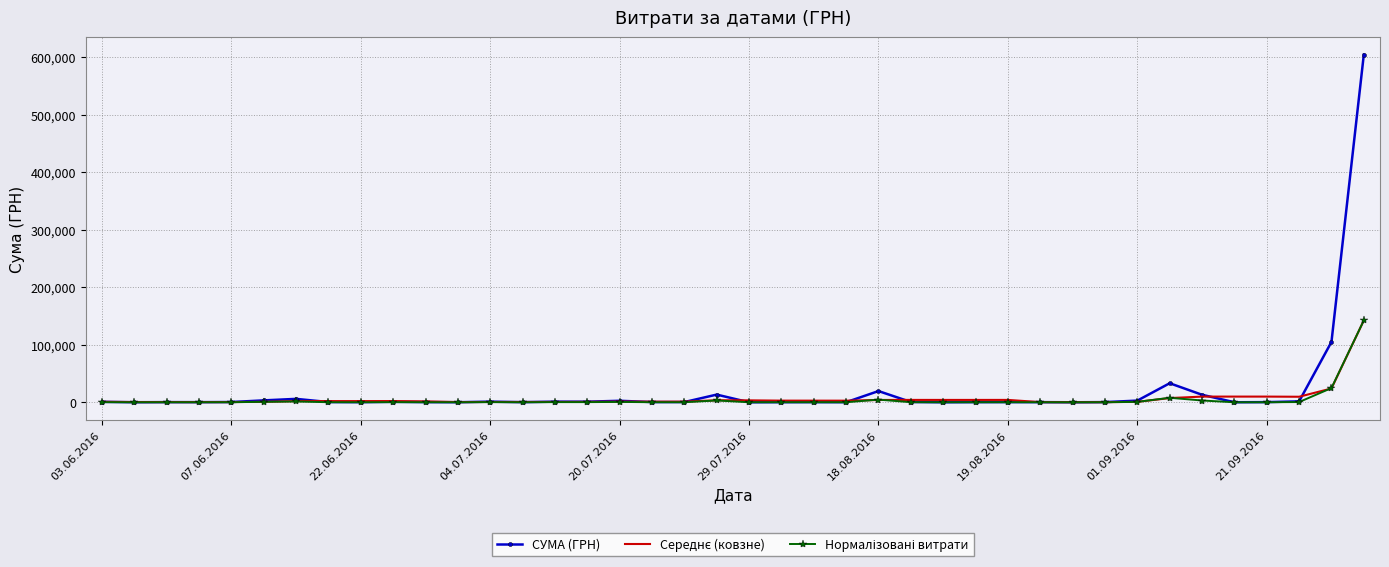

Which series has the largest range (max minus min)?

СУМА (ГРН)